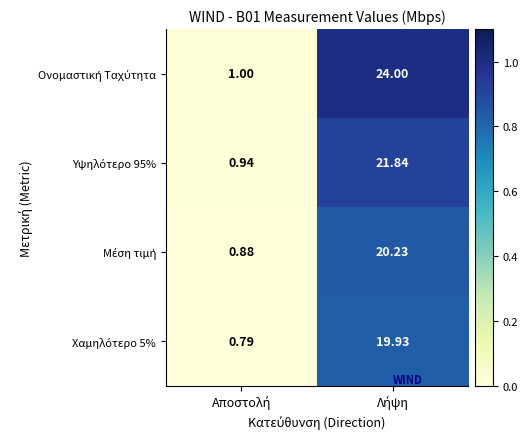

What is the greatest value displayed?

24.0